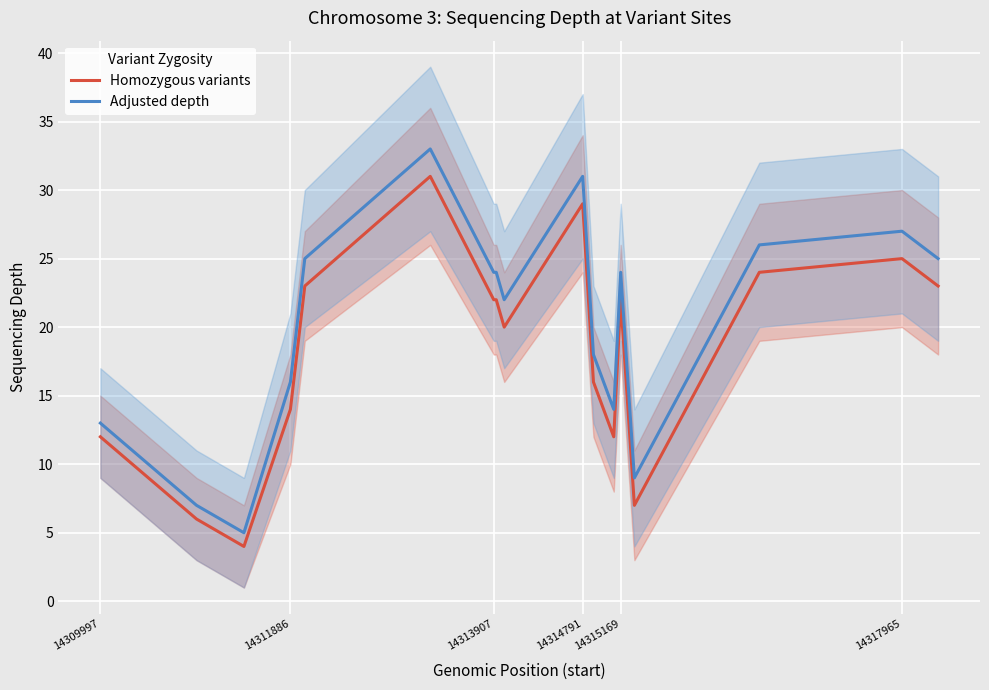

What is the minimum value for Homozygous variants?

4